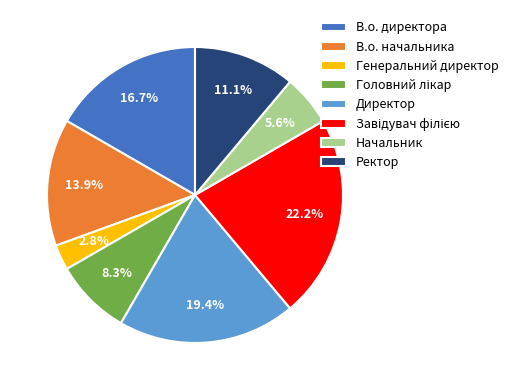

What portion of the pie excludes Директор?

80.6%